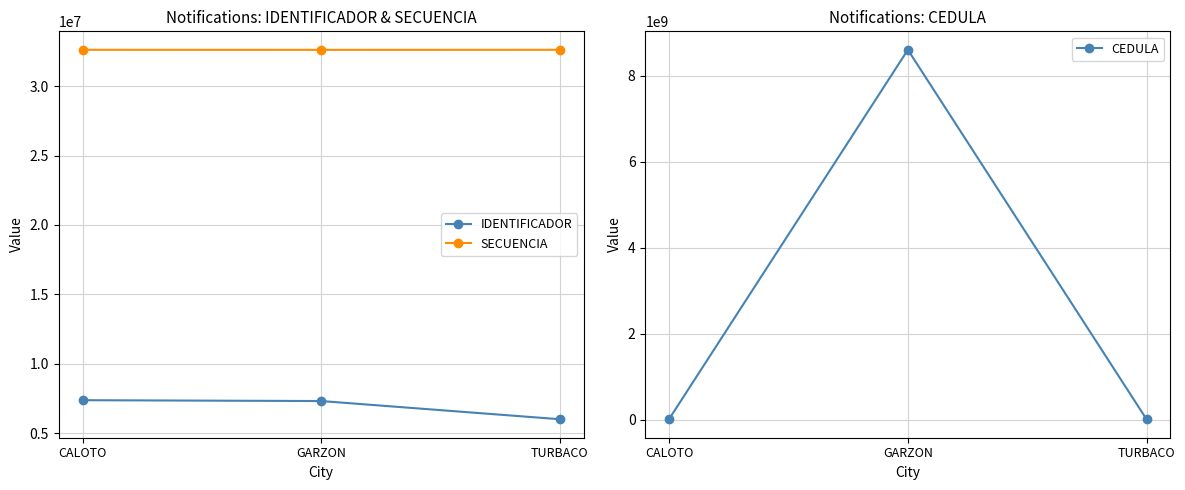

Does the chart have visible grid lines?

Yes